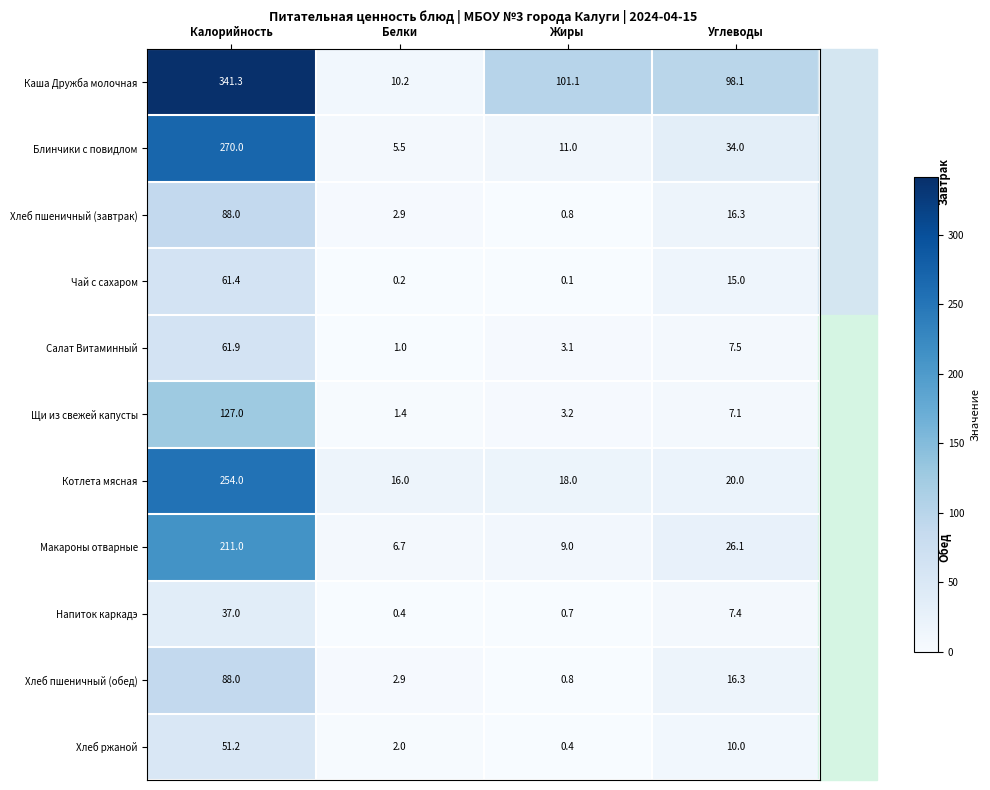

Which series has the largest total across all categories?

Каша Дружба молочная